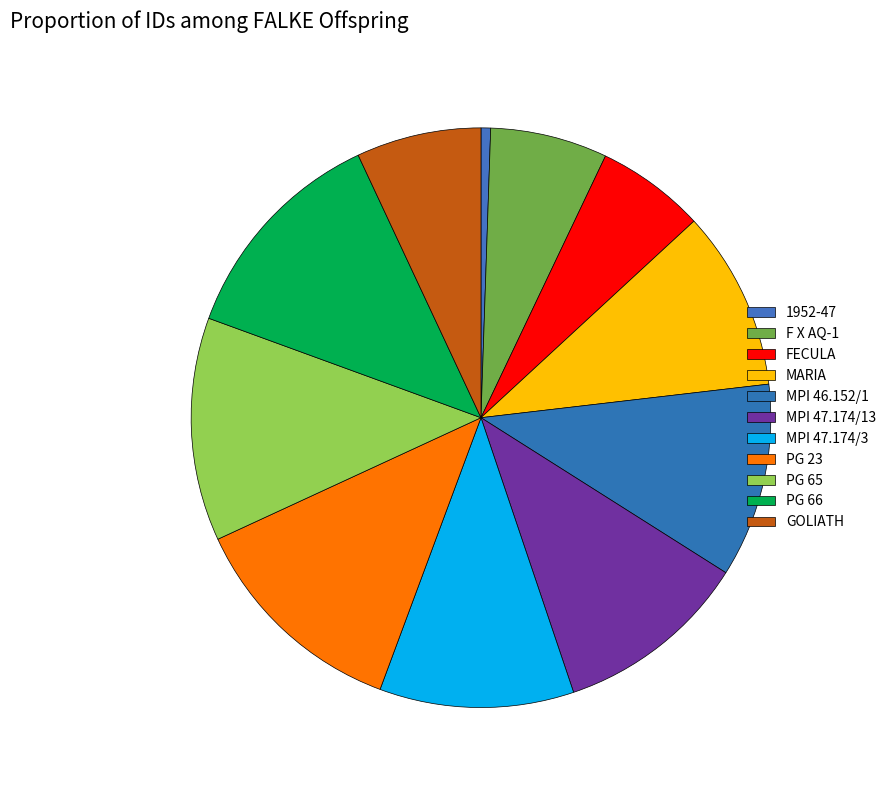

What is the smallest slice in the pie chart?

1952-47